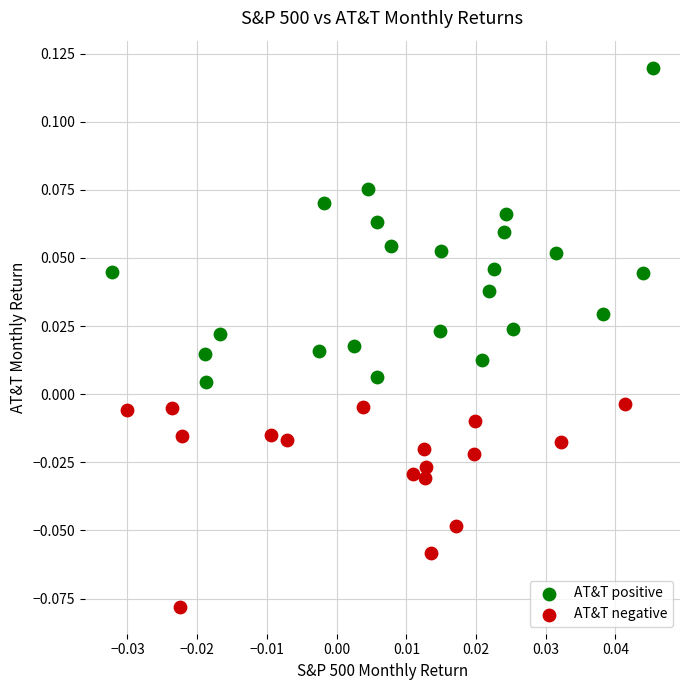

What are all the series names shown in the legend?

AT&T positive, AT&T negative